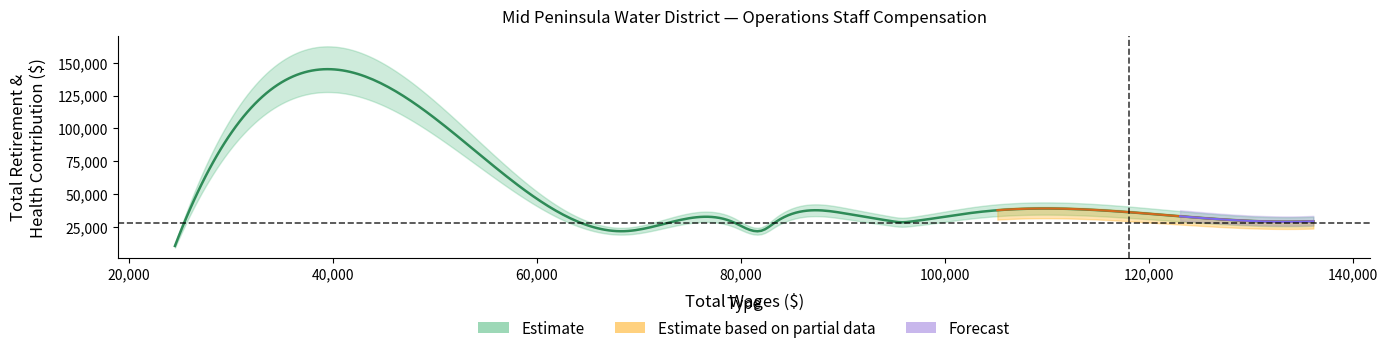

Where is retirement_health nearest to the value 23308?

8